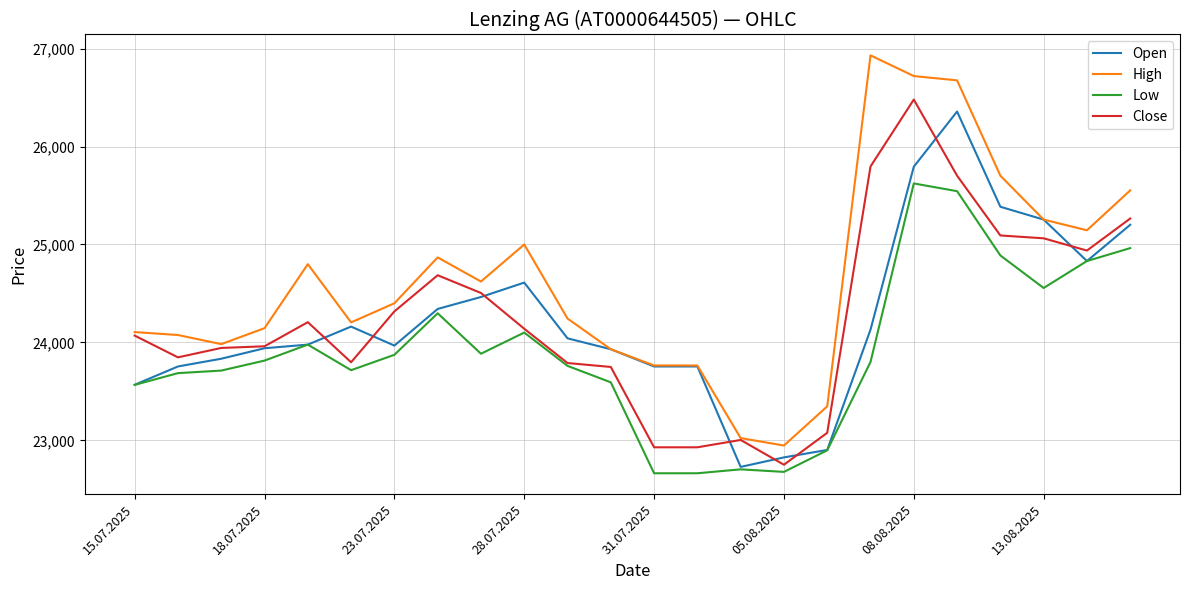

Which series has the largest total across all categories?

High